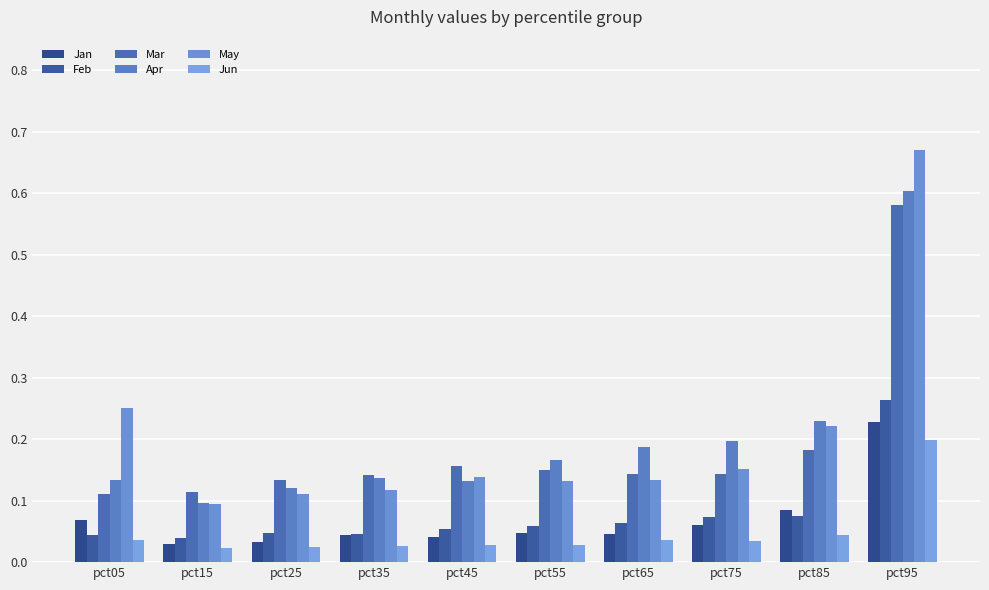

Count the number of data series in this chart.

6